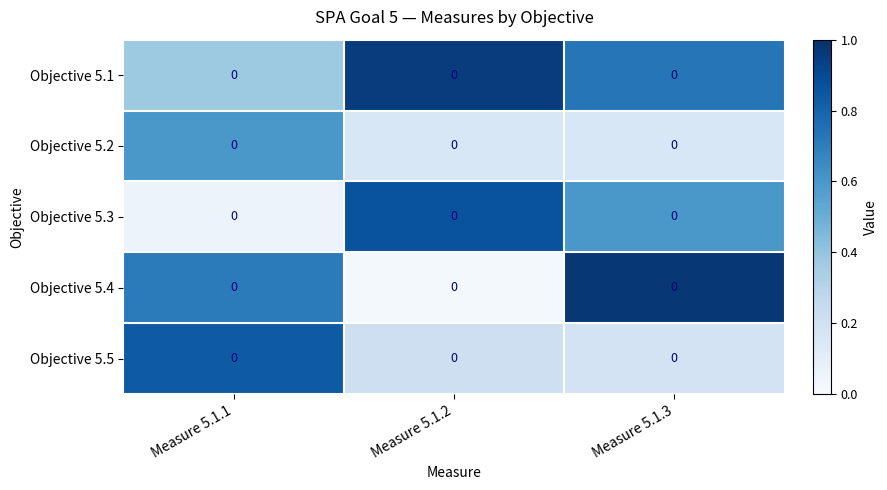

List the labels in order of Objective 5.1 value, largest first.

Measure 5.1.2, Measure 5.1.3, Measure 5.1.1